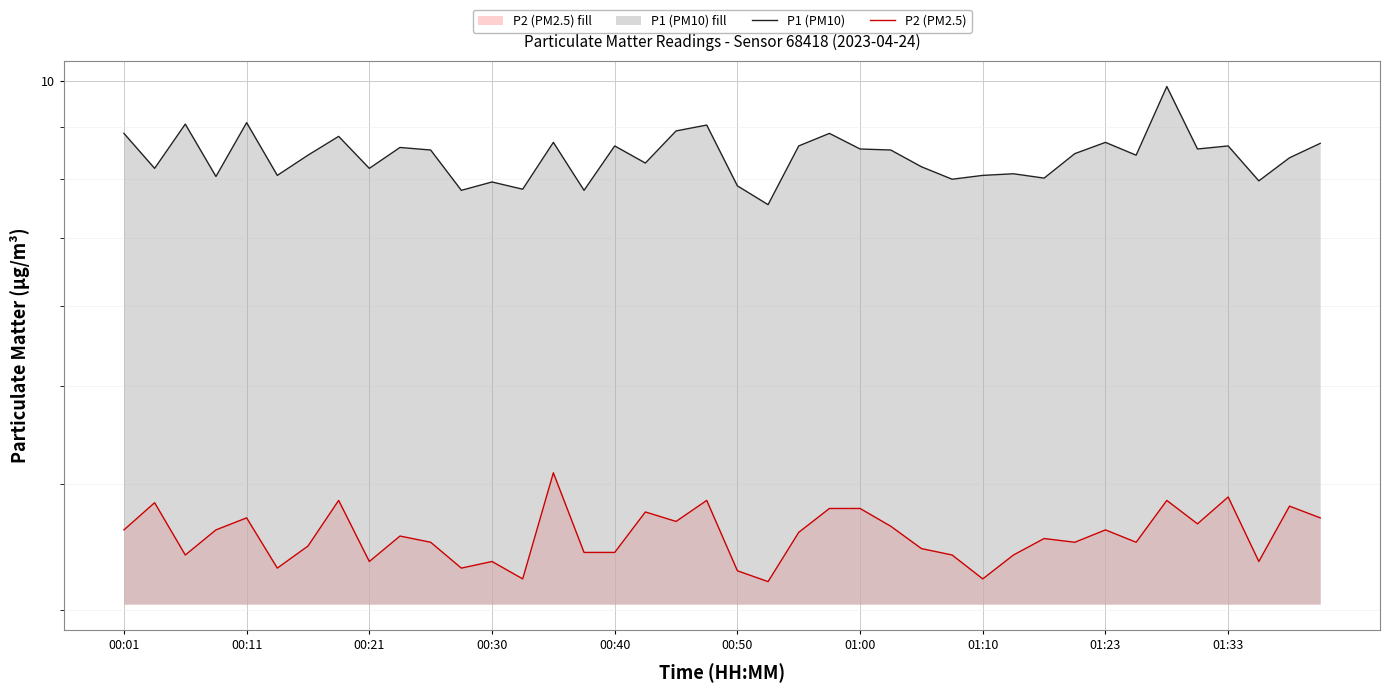

Count the number of categories in the chart.

40